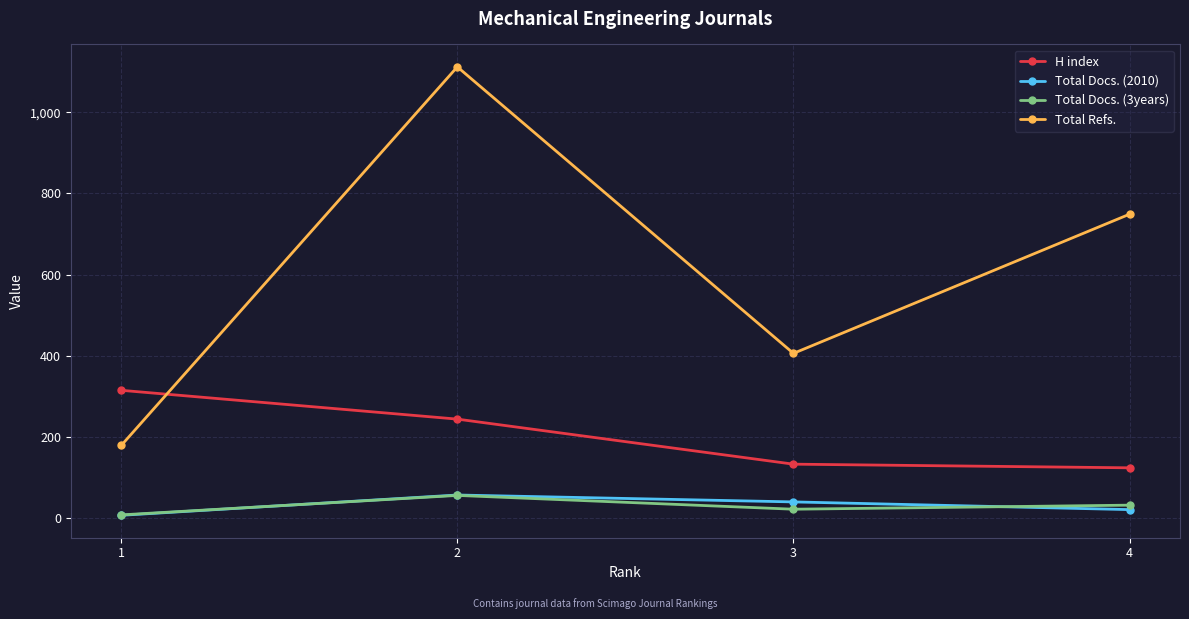

Reading left to right, transcribe all the data shown in this chart.

H index: 315	244	133	124
Total Docs. (2010): 7	57	40	21
Total Docs. (3years): 8	56	22	32
Total Refs.: 179	1112	406	749